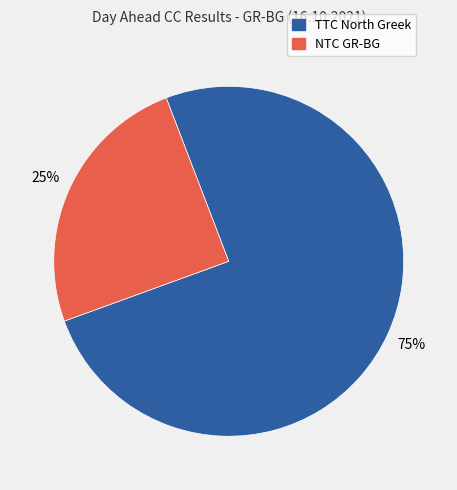

Is there any slice that represents more than half of the pie?

Yes